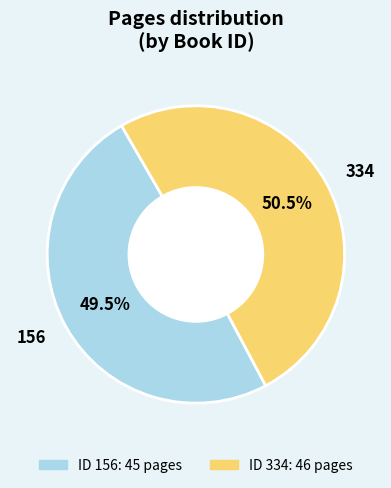

Which category accounts for the majority?

334